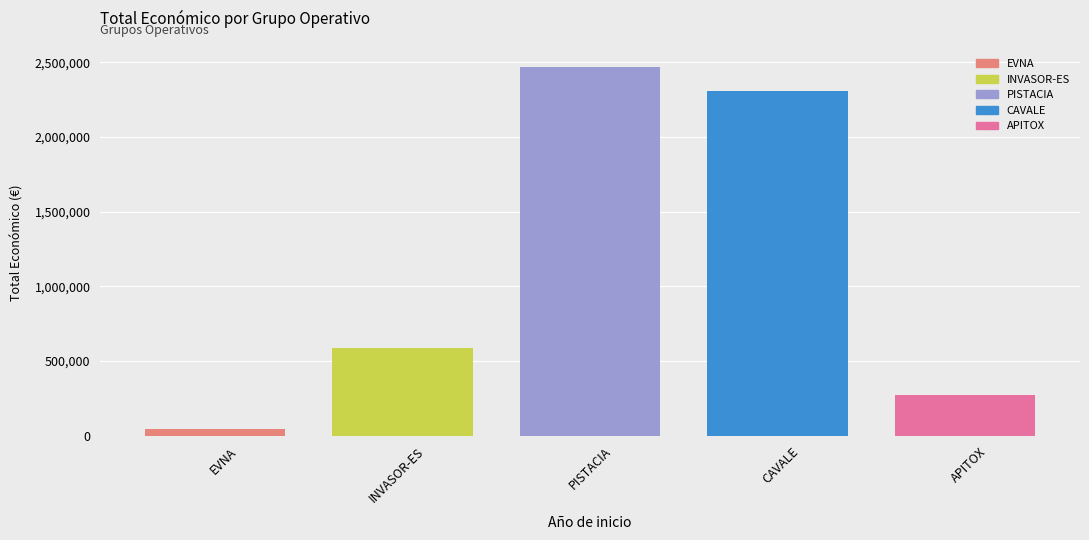

Is it true that the value at CAVALE is 2310026?

True